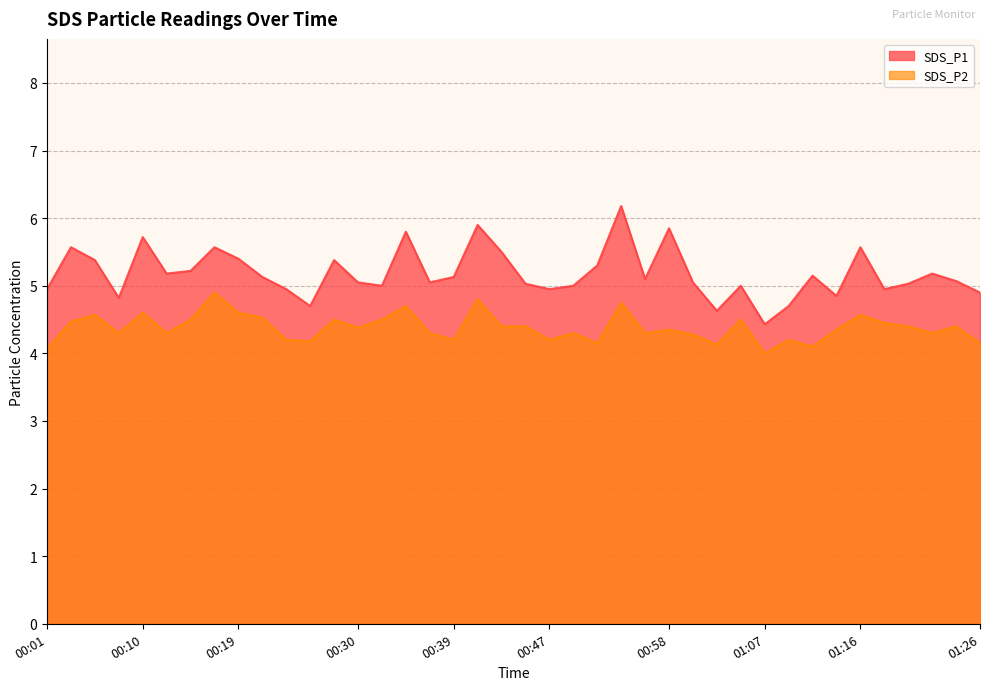

Which label corresponds to the smallest value in the chart?

01:07